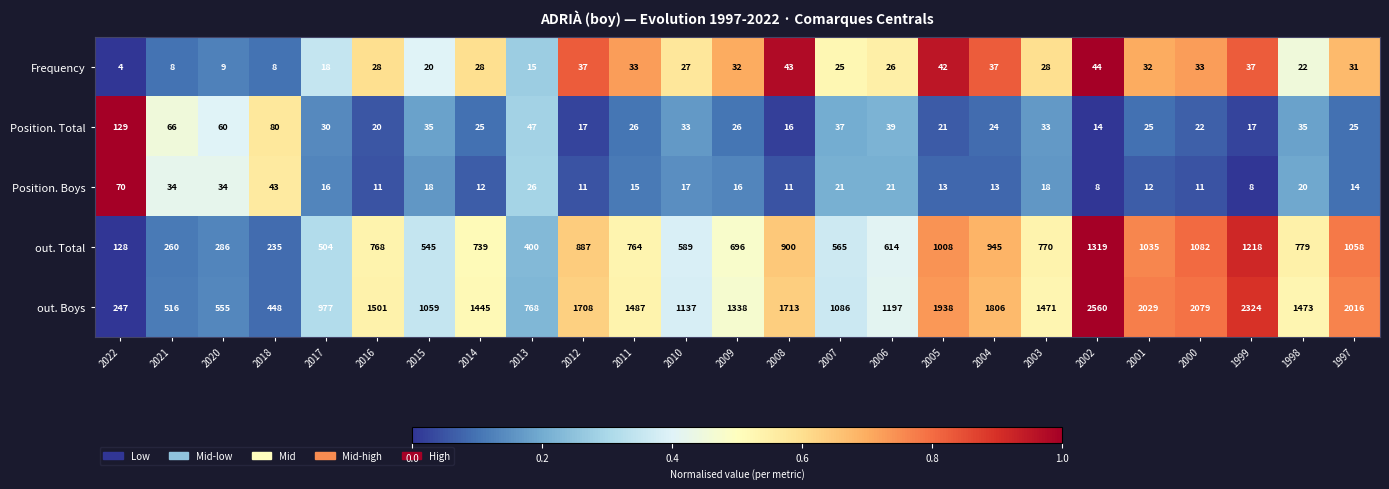

At 2022, list the series in order from smallest to largest.

Frequency, Position. Boys, out. Total, Position. Total, out. Boys